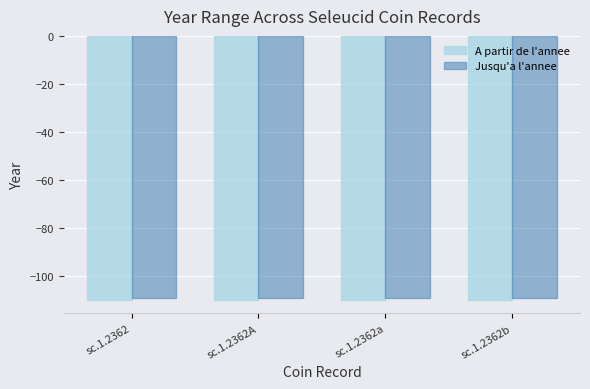

What is the sum of all Jusqu'a l'annee values?

-436